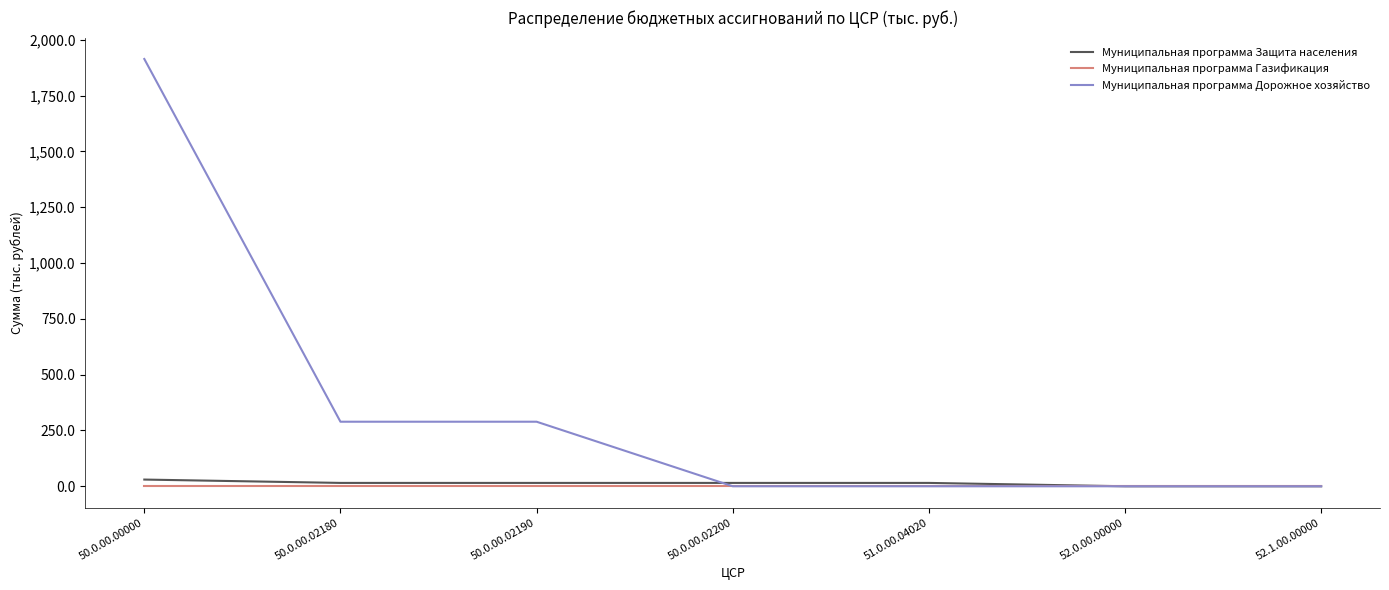

Does the chart display data point markers on the line(s)?

No